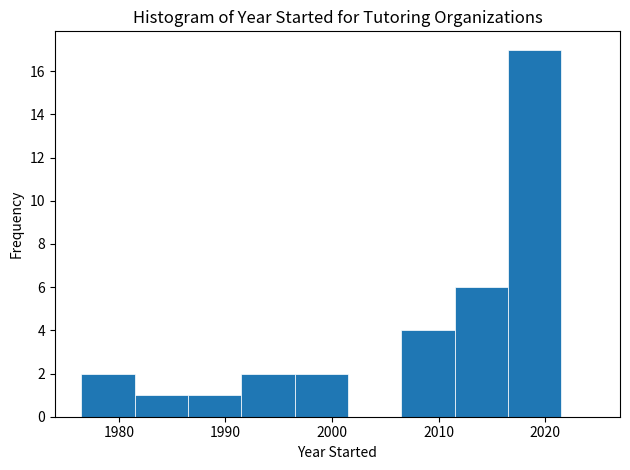

Which range on the x-axis has the tallest bar?

2016.5 to 2021.5